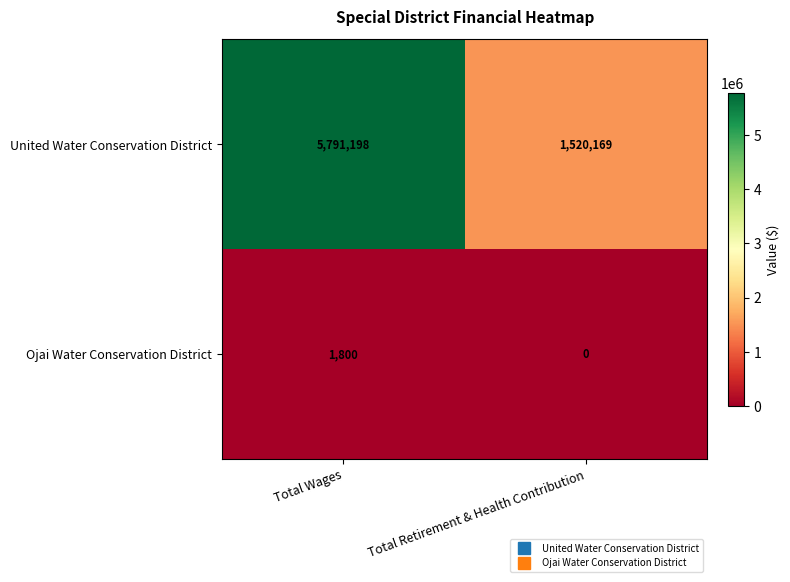

How many distinct data groups are displayed?

2